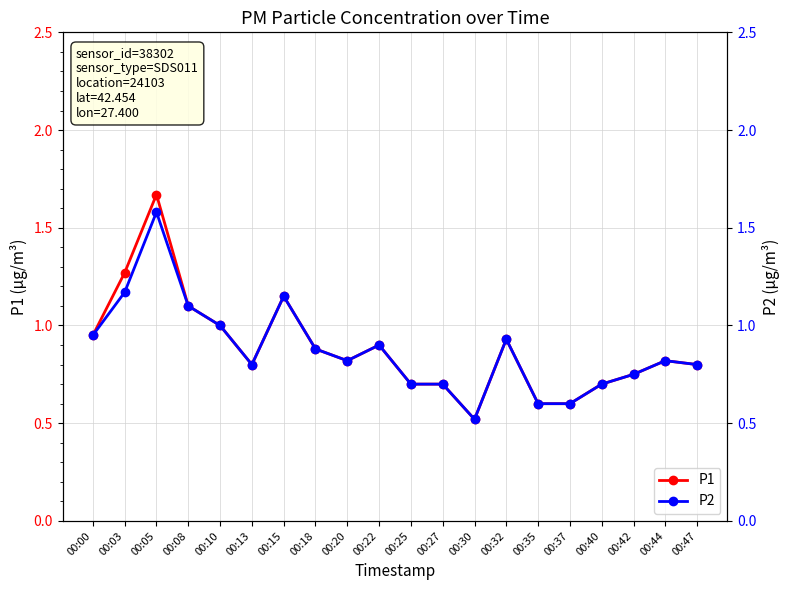

Rank the series by their average value, from lowest to highest.

P2, P1